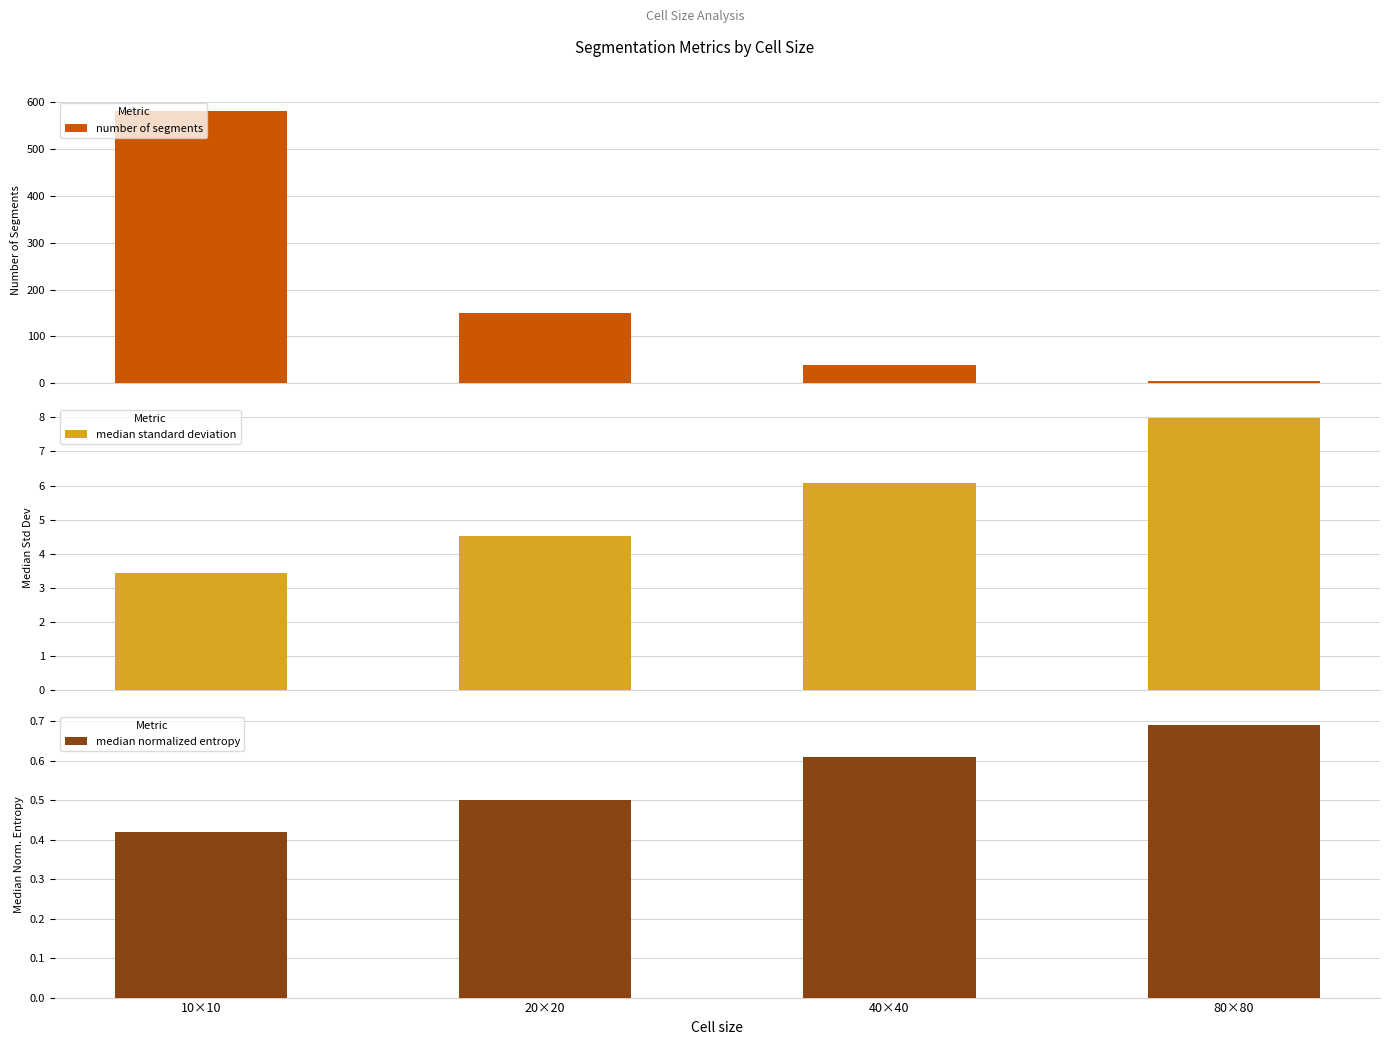

How many categories are shown in the chart?

4